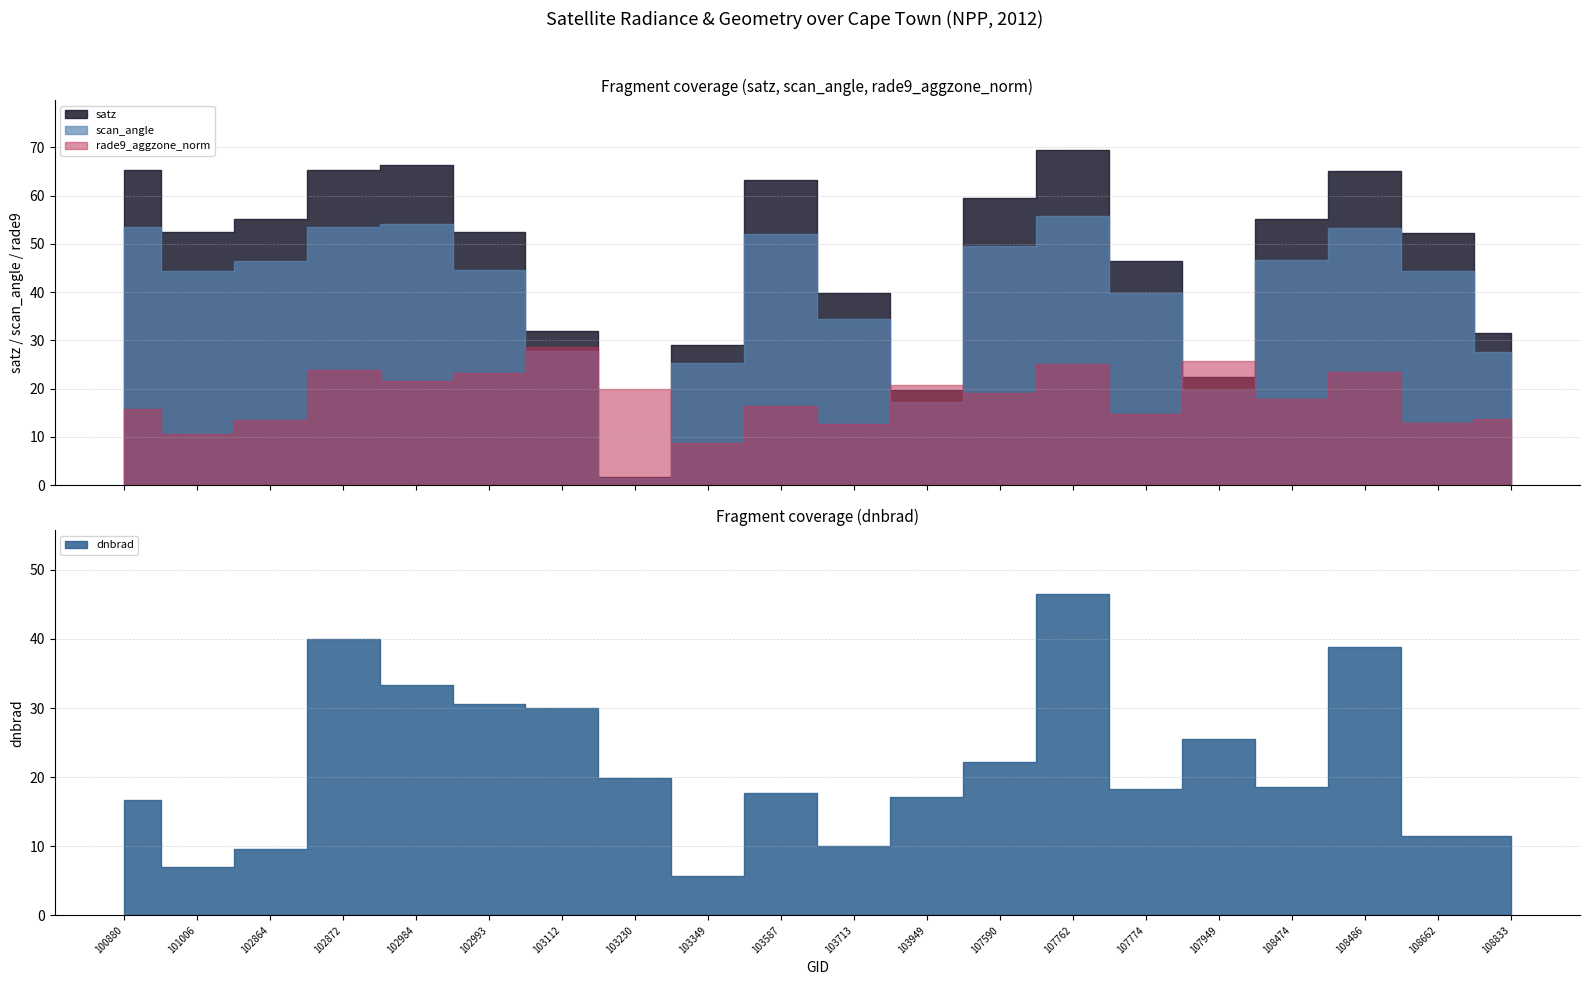

What are all the series names shown in the legend?

dnbrad, satz, scan_angle, rade9_aggzone_norm